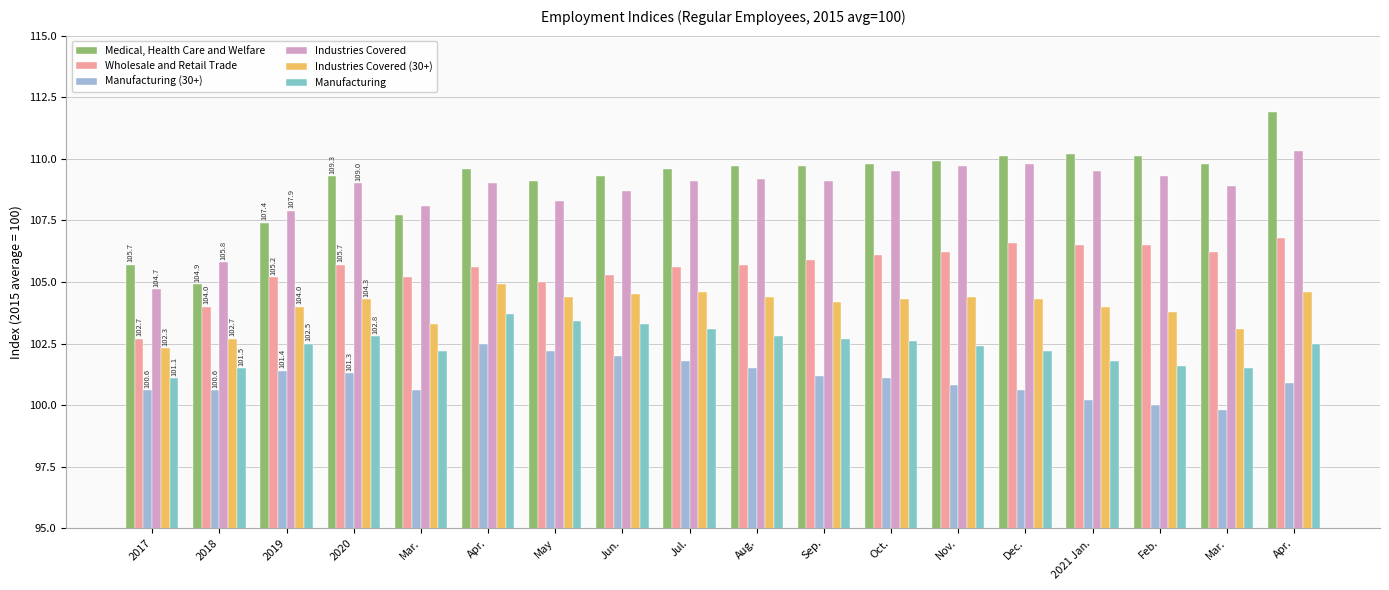

Count the number of categories in the chart.

18